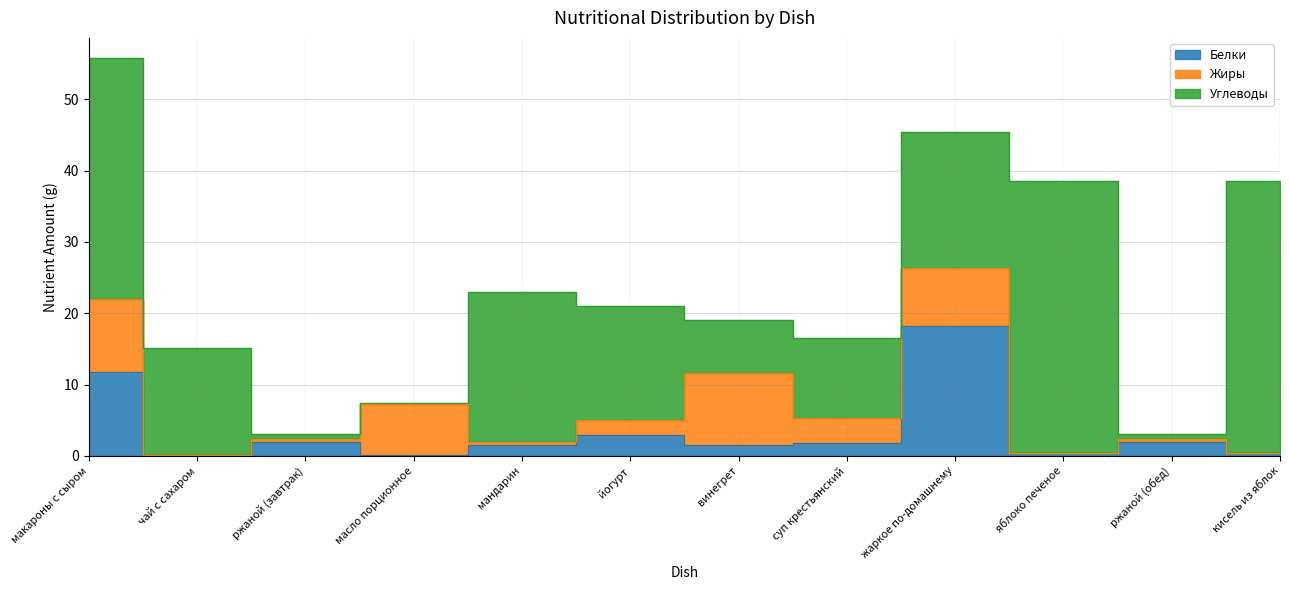

How many categories are shown in the chart?

12